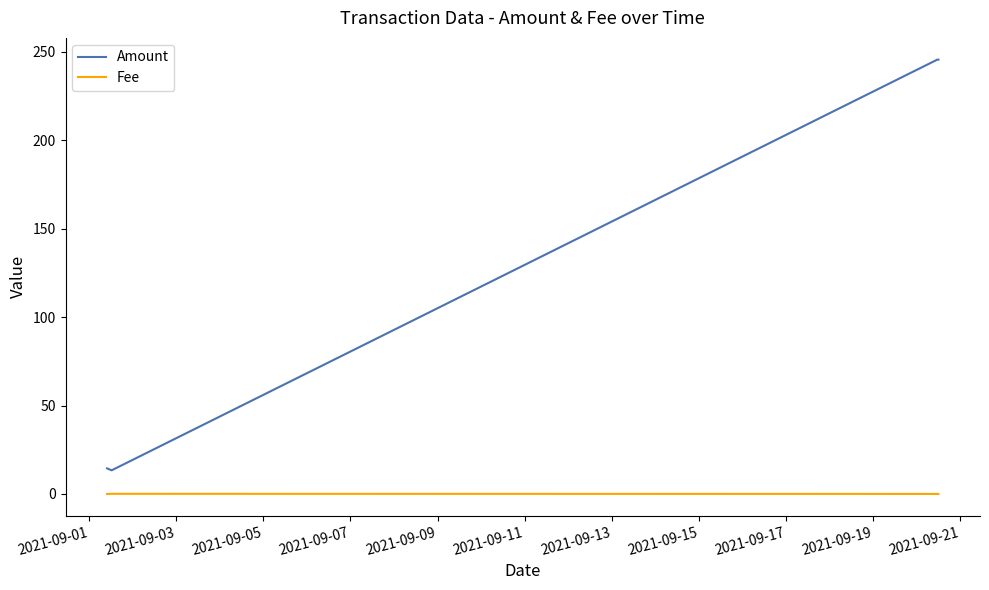

True or false: Amount and Fee cross at least once.

False